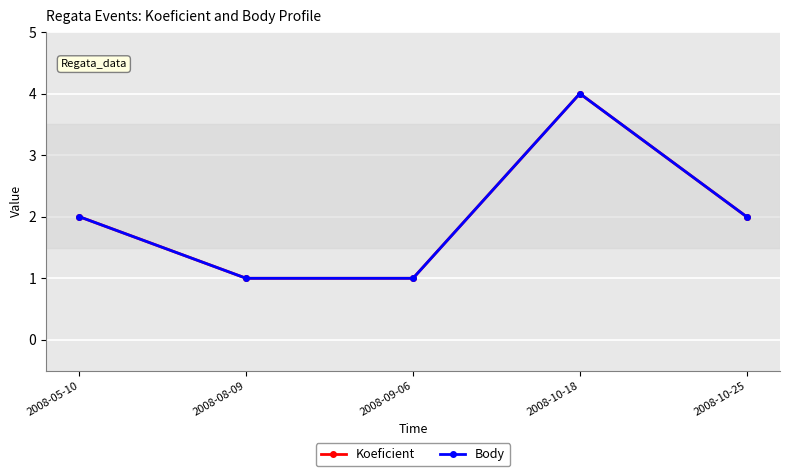

Reading left to right, what are all the values shown in this chart?

Koeficient: 2008-05-10=2	2008-08-09=1	2008-09-06=1	2008-10-18=4	2008-10-25=2
Body: 2008-05-10=2	2008-08-09=1	2008-09-06=1	2008-10-18=4	2008-10-25=2